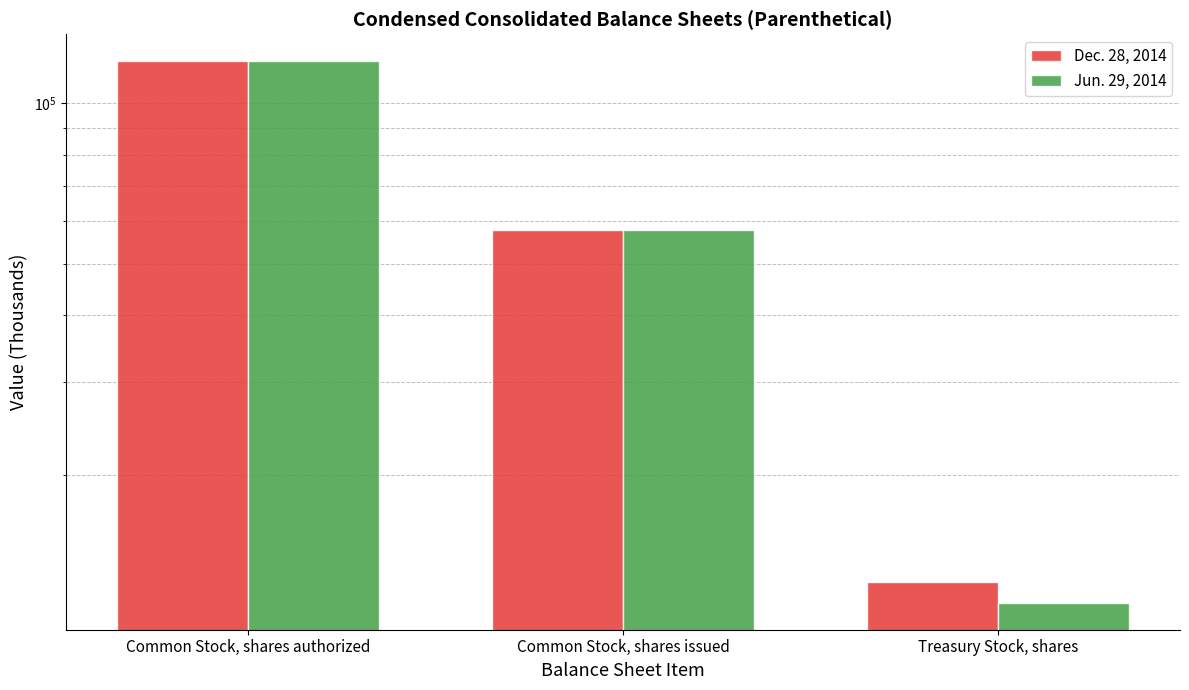

Reading left to right, list all the values displayed in this chart.

Dec. 28, 2014: 120000	57854	12605
Jun. 29, 2014: 120000	57854	11536